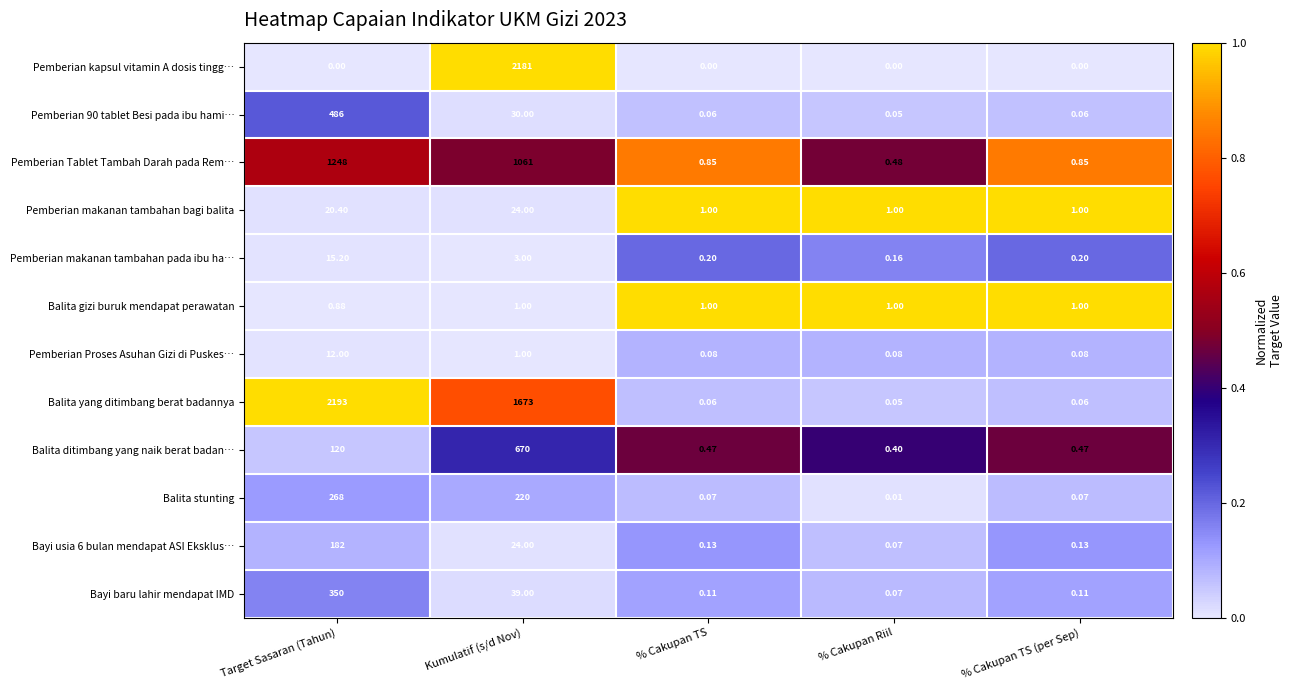

Which series has the largest range (max minus min)?

Balita yang ditimbang berat badannya